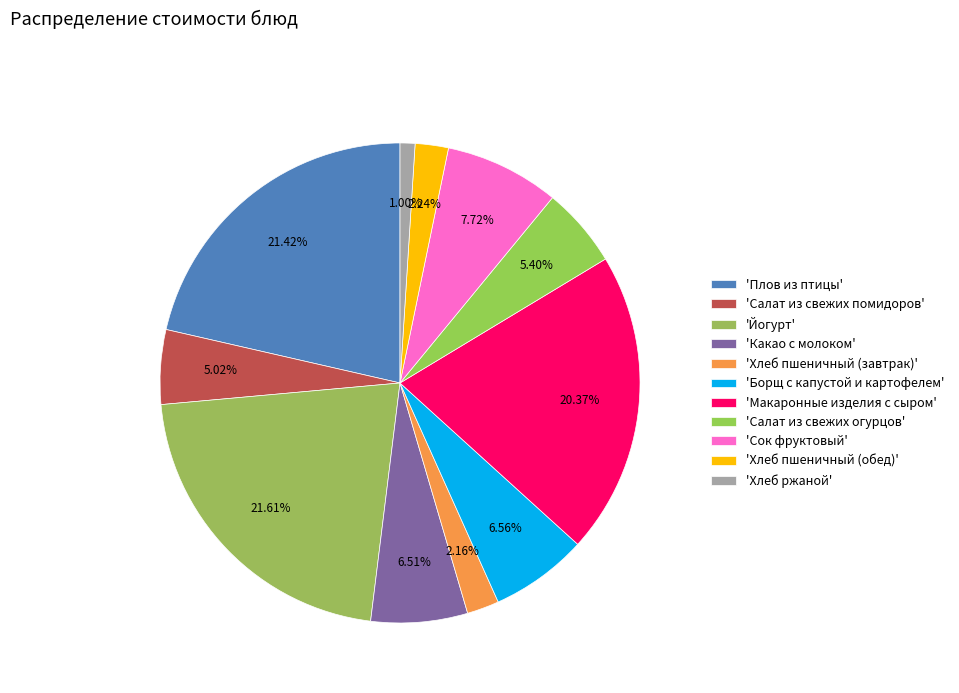

What is the largest slice in the pie chart?

Йогурт